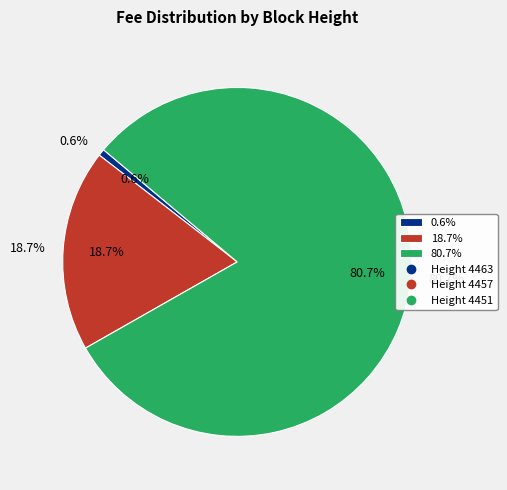

Approximately how many times larger is the value at 4451 compared to 4457?

4.3